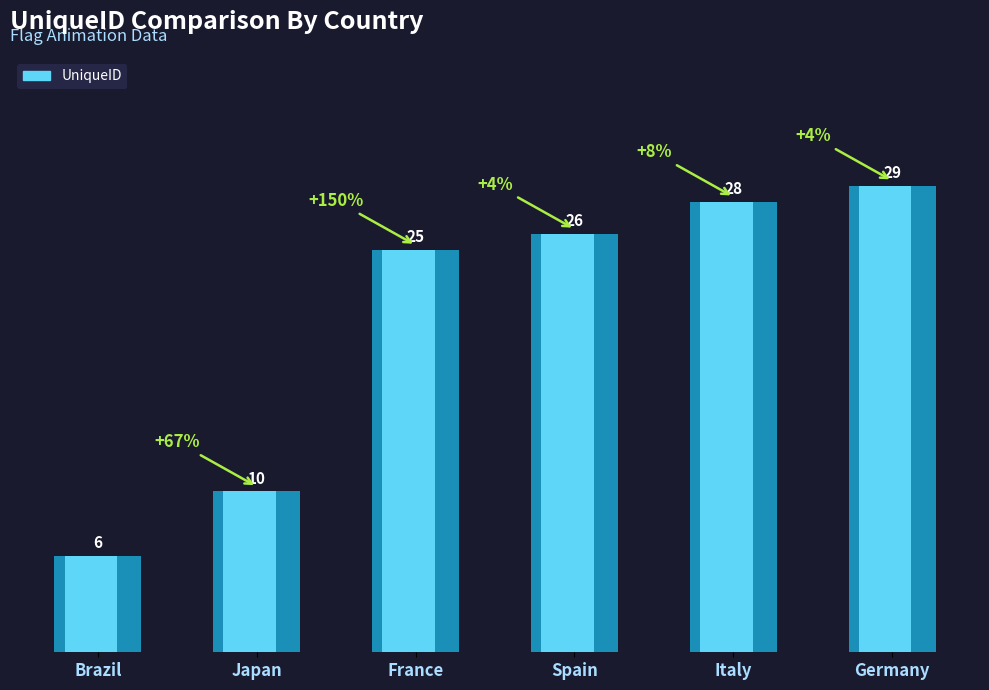

What is the difference between the maximum and second lowest values?

19